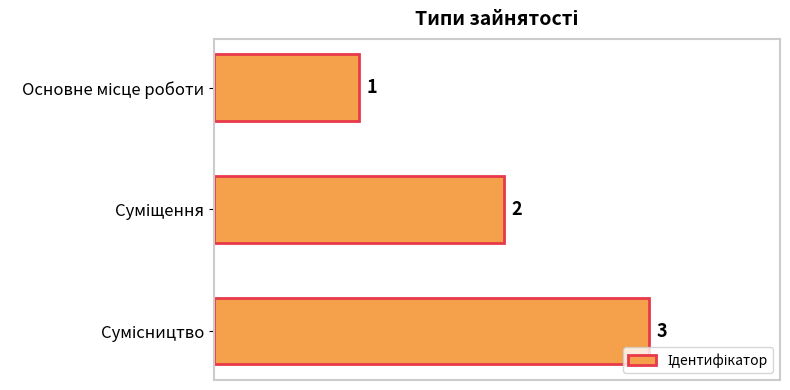

What is the value of the 3rd bar from the top?

3